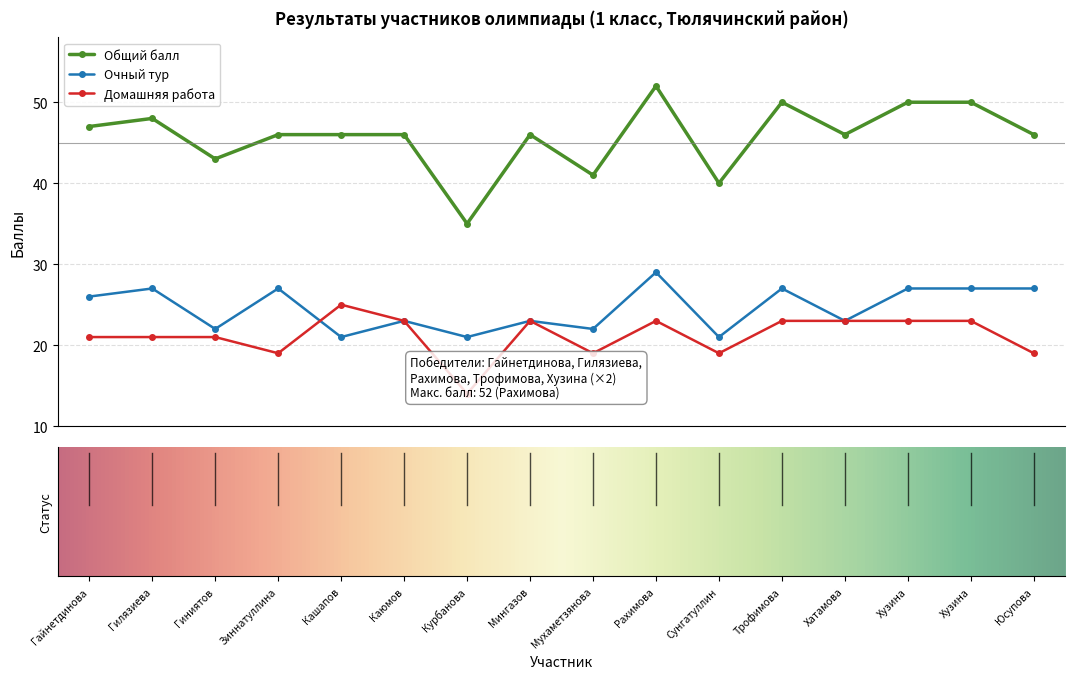

What is the value of the Общий балл point at the 2nd from the left?

48